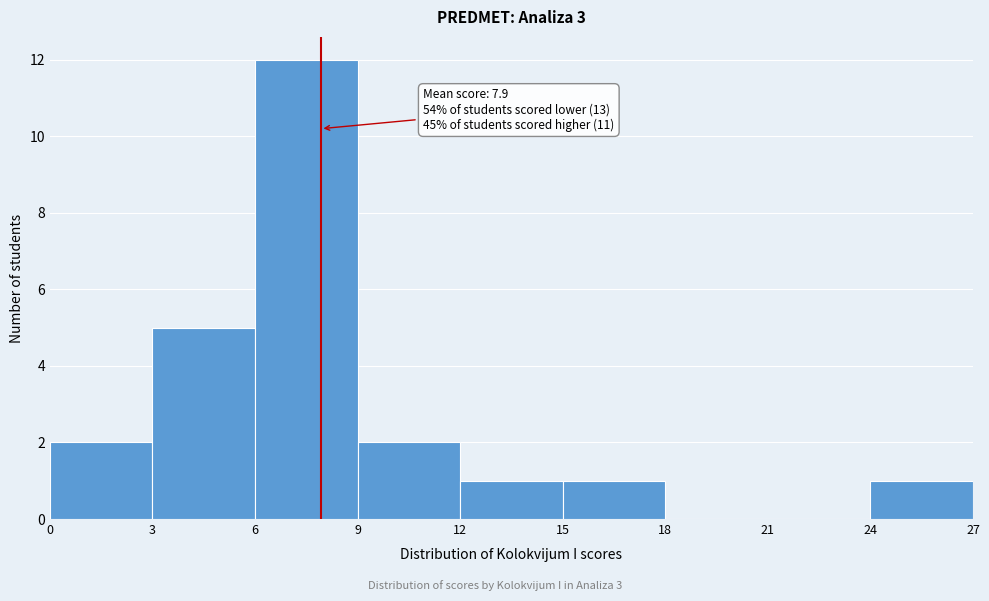

Which range on the x-axis has the tallest bar?

6 to 9